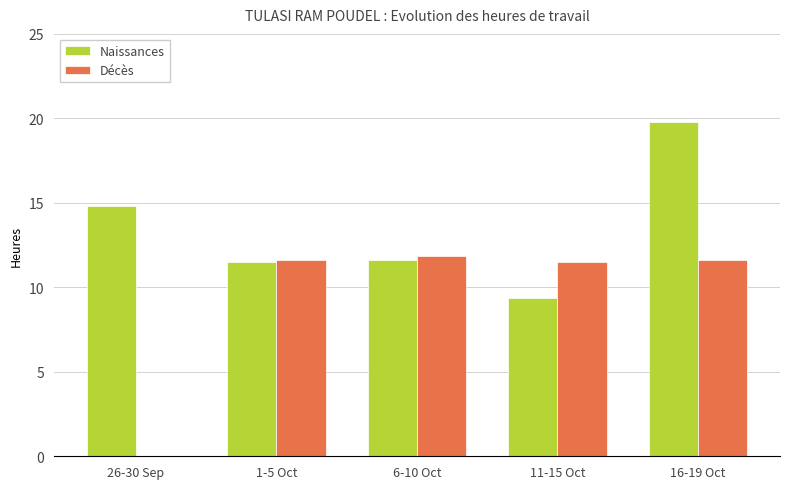

What is the highest value of the Naissances series?

19.8